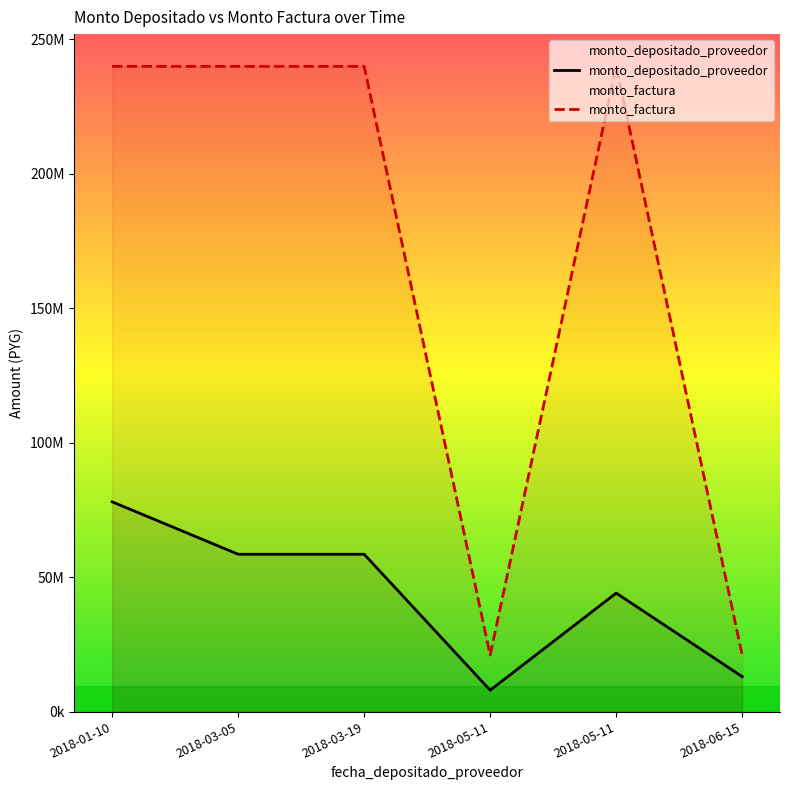

Between 2018-03-19 and 2018-05-11, which series saw the biggest shift?

monto_factura